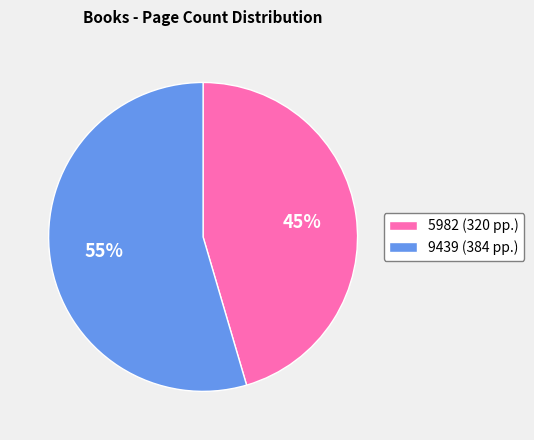

To the nearest percent, what portion does 5982 represent?

45%